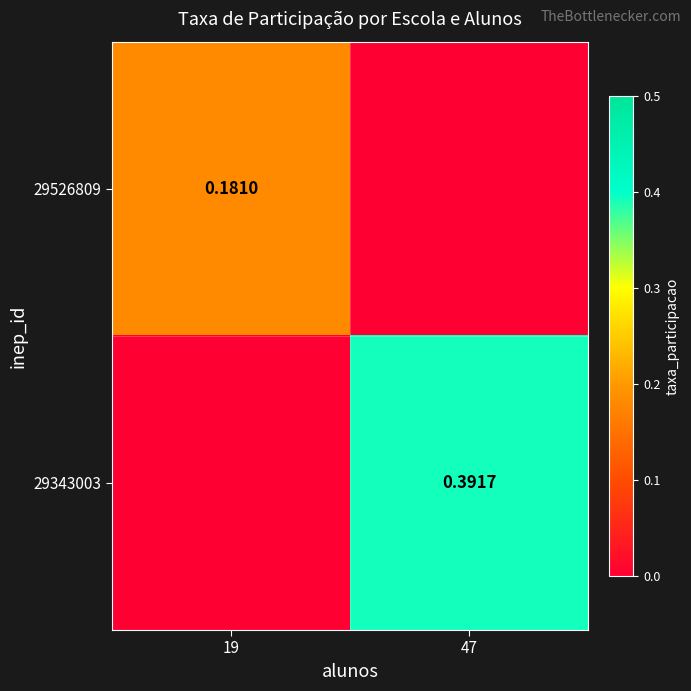

How many categories are shown in the chart?

2